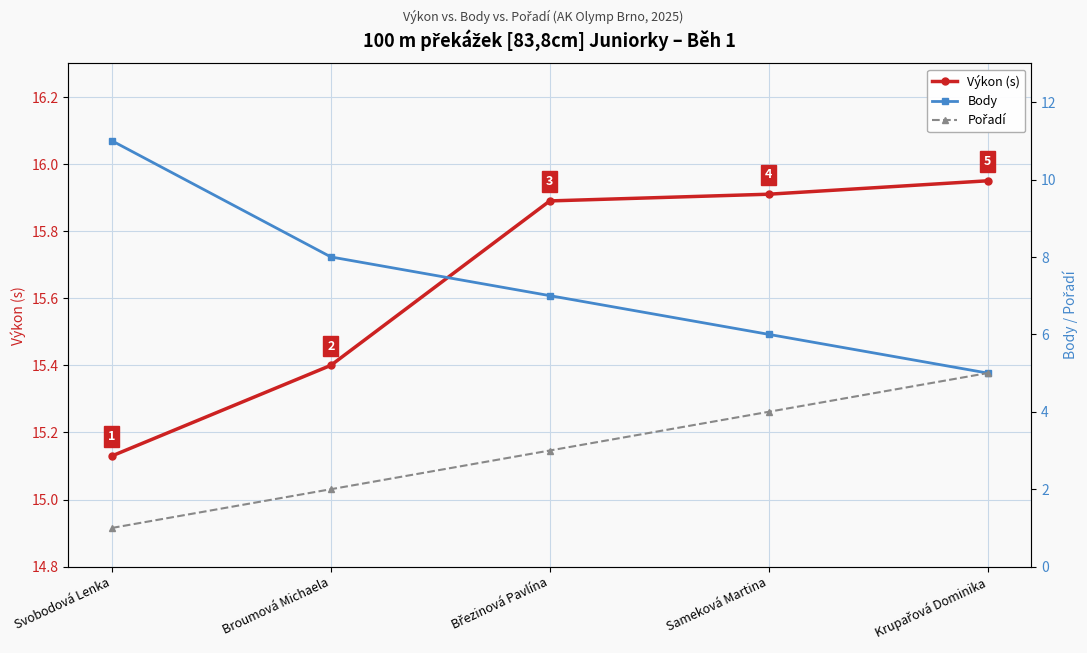

Which has a higher value, Sameková Martina or Krupařová Dominika?

Krupařová Dominika